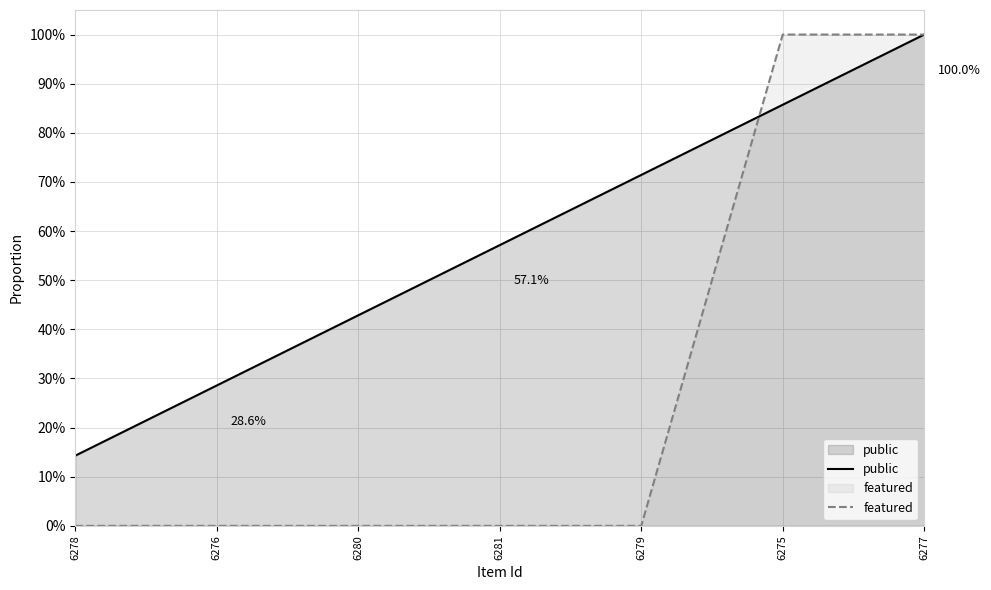

Count the featured values in the range 0 to 1.

7